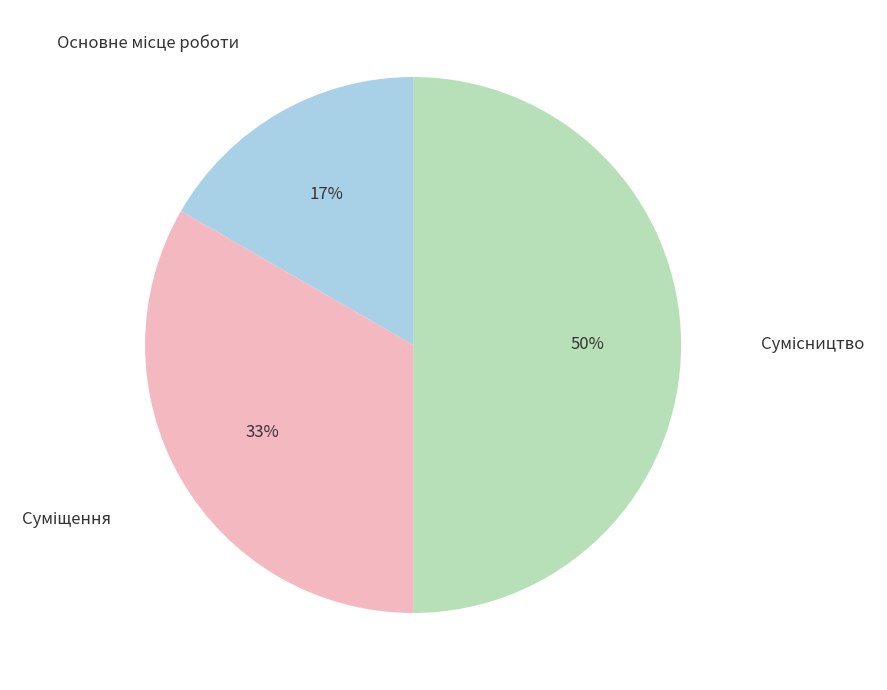

To the nearest percent, what is the average slice percentage?

33%